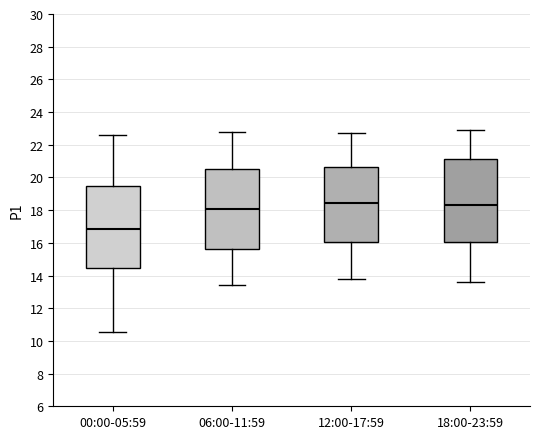

Reading left to right, read every box against the y-axis: the position of its median line, the range the box covers, and the ends of its whiskers. The values are not printed on the chart, so give them approximately, as read against the axis.

00:00-05:59: median 16.8, box 14.4 to 19.4, whiskers 10.6 to 22.6
06:00-11:59: median 18.0, box 15.6 to 20.6, whiskers 13.4 to 22.8
12:00-17:59: median 18.4, box 16.0 to 20.6, whiskers 13.8 to 22.8
18:00-23:59: median 18.4, box 16.0 to 21.2, whiskers 13.6 to 23.0